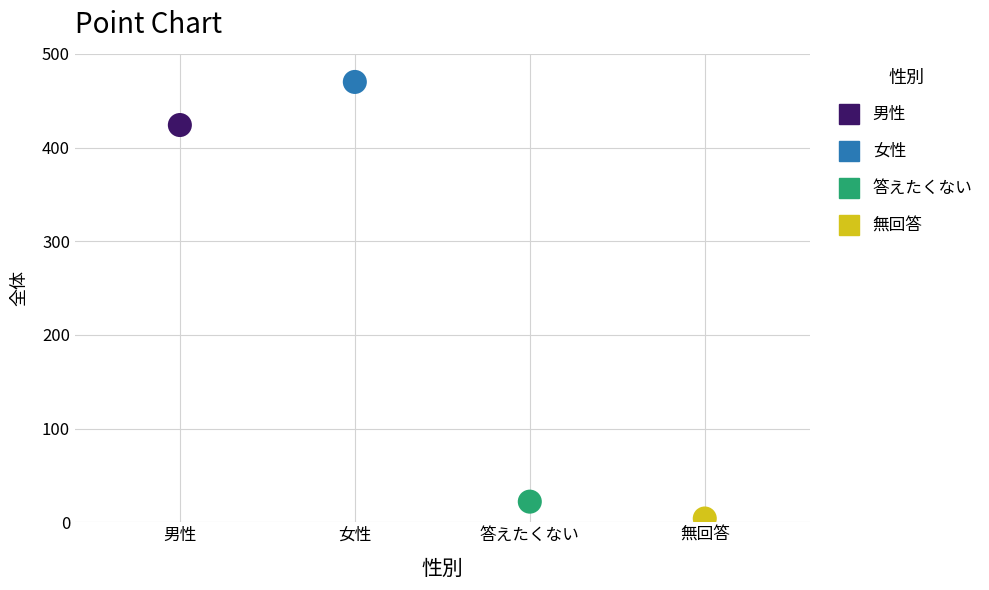

What are all the series names shown in the legend?

男性, 女性, 答えたくない, 無回答